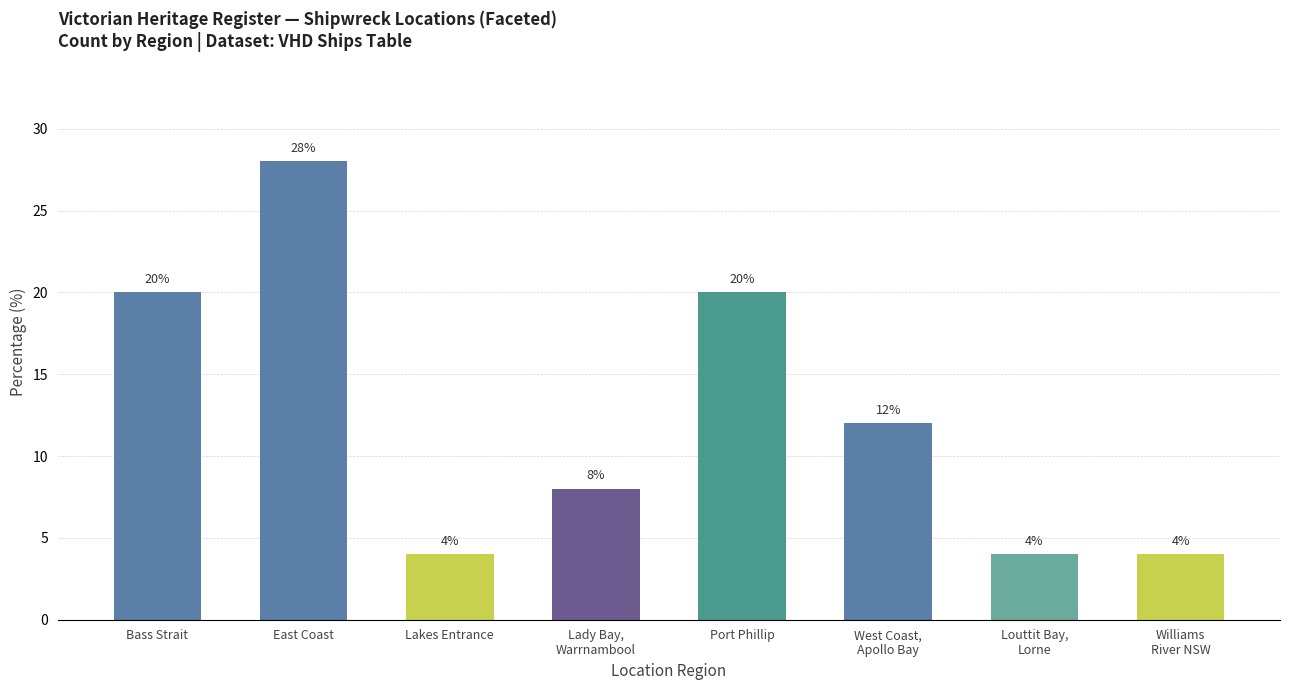

Are the bars horizontal?

No